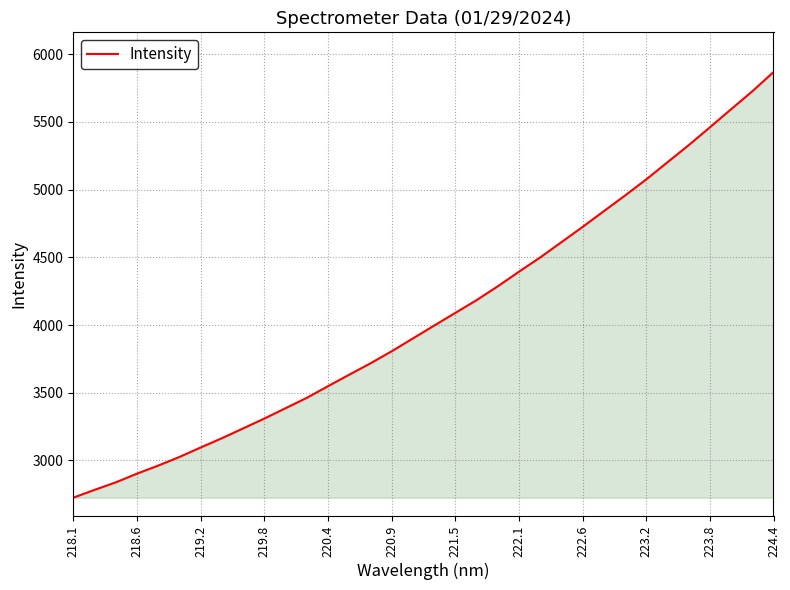

What is the difference between the maximum and minimum values?

3143.5